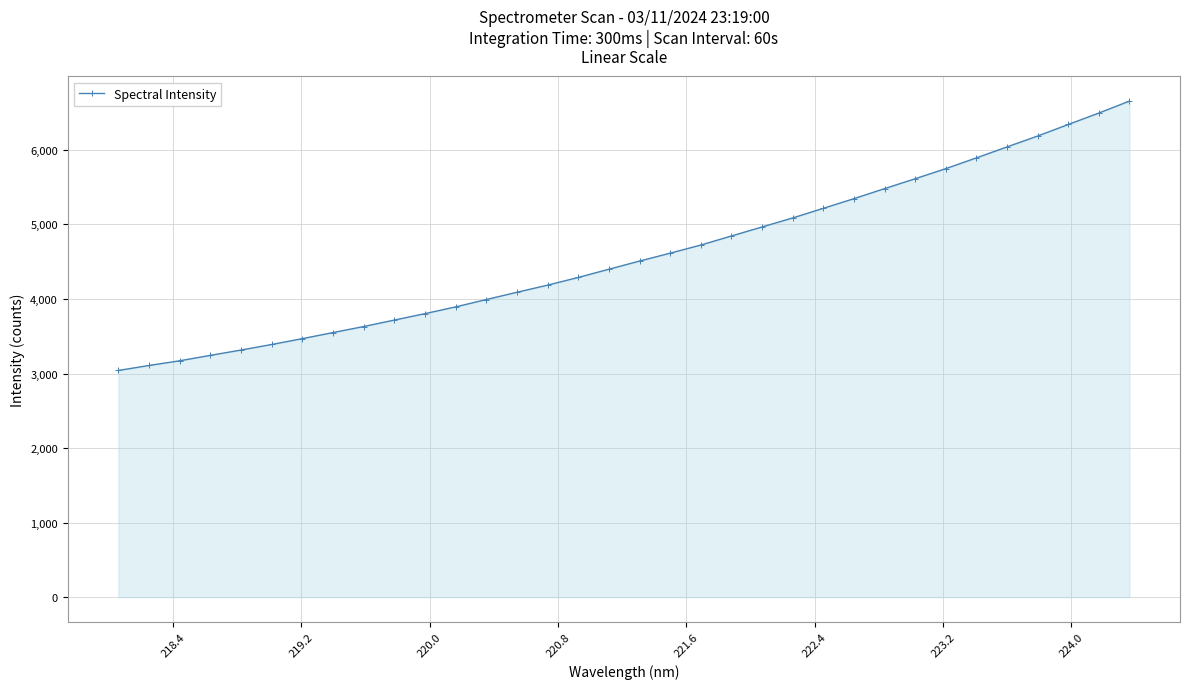

What is the difference between the second highest and second lowest values?

3385.0